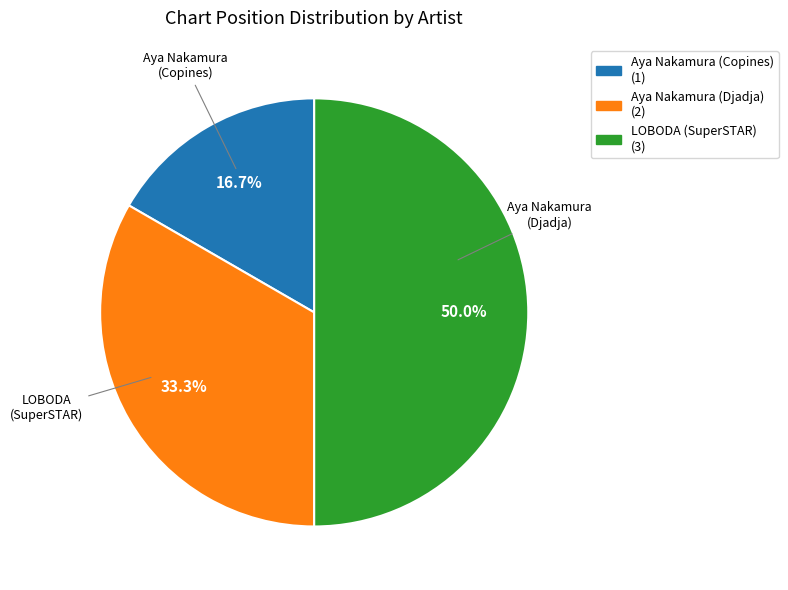

Which slice is the largest?

LOBODA (SuperSTAR)